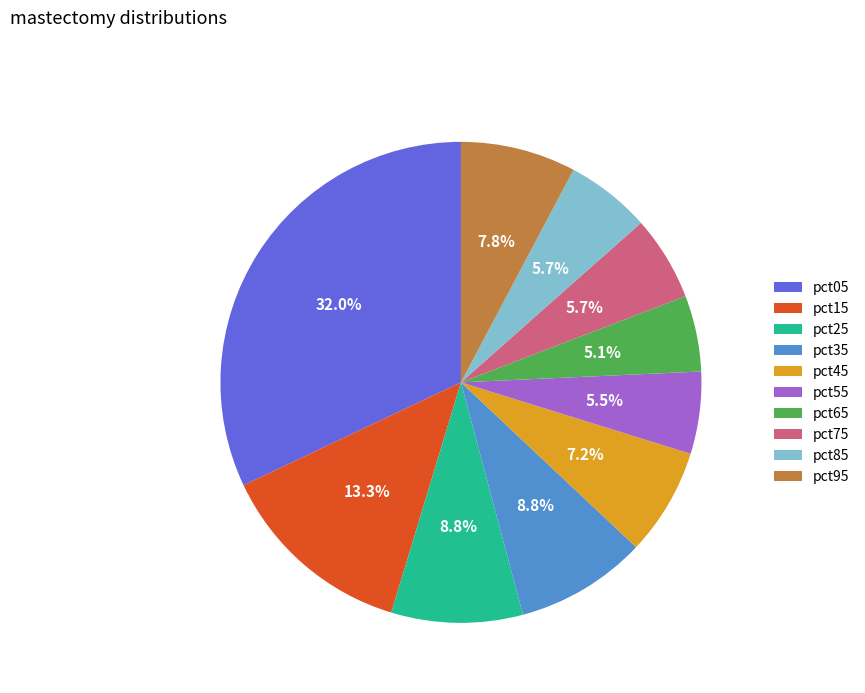

Which has a higher value, pct25 or pct15?

pct15